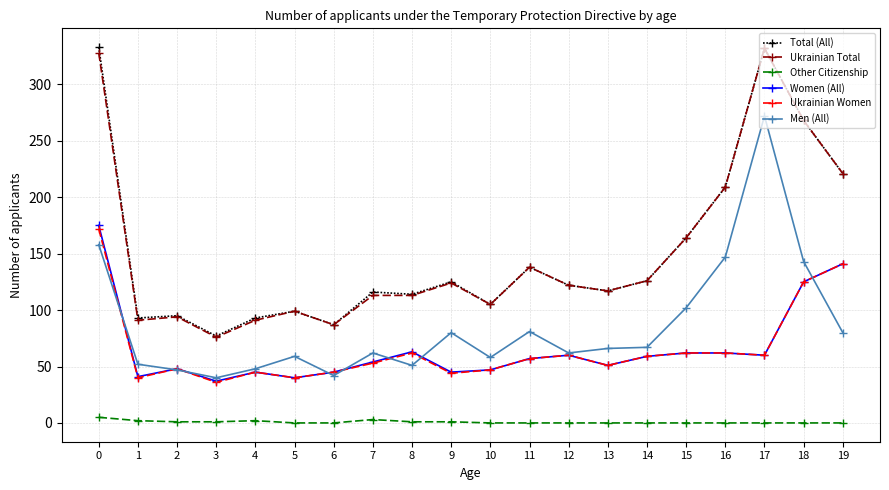

True or false: Other Citizenship has a value of 2 at 4.

True